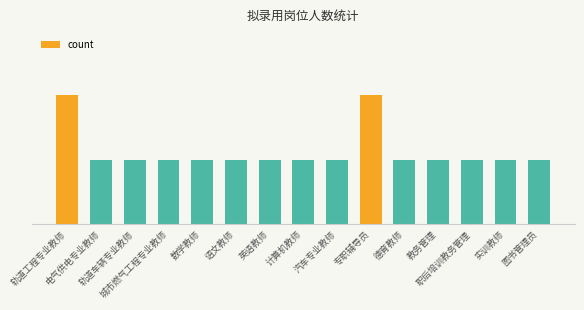

The chart shows a value of 1 at 轨道车辆专业教师. True or false?

True